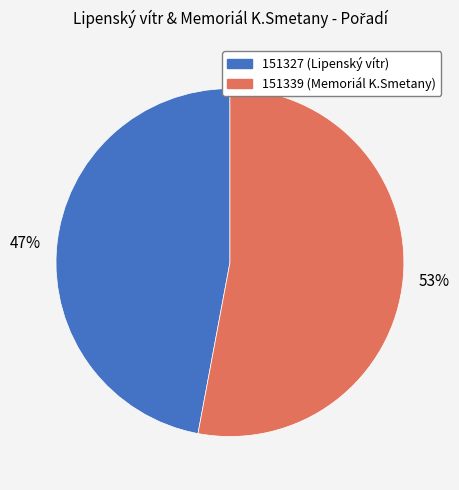

Which slice is the largest?

151339